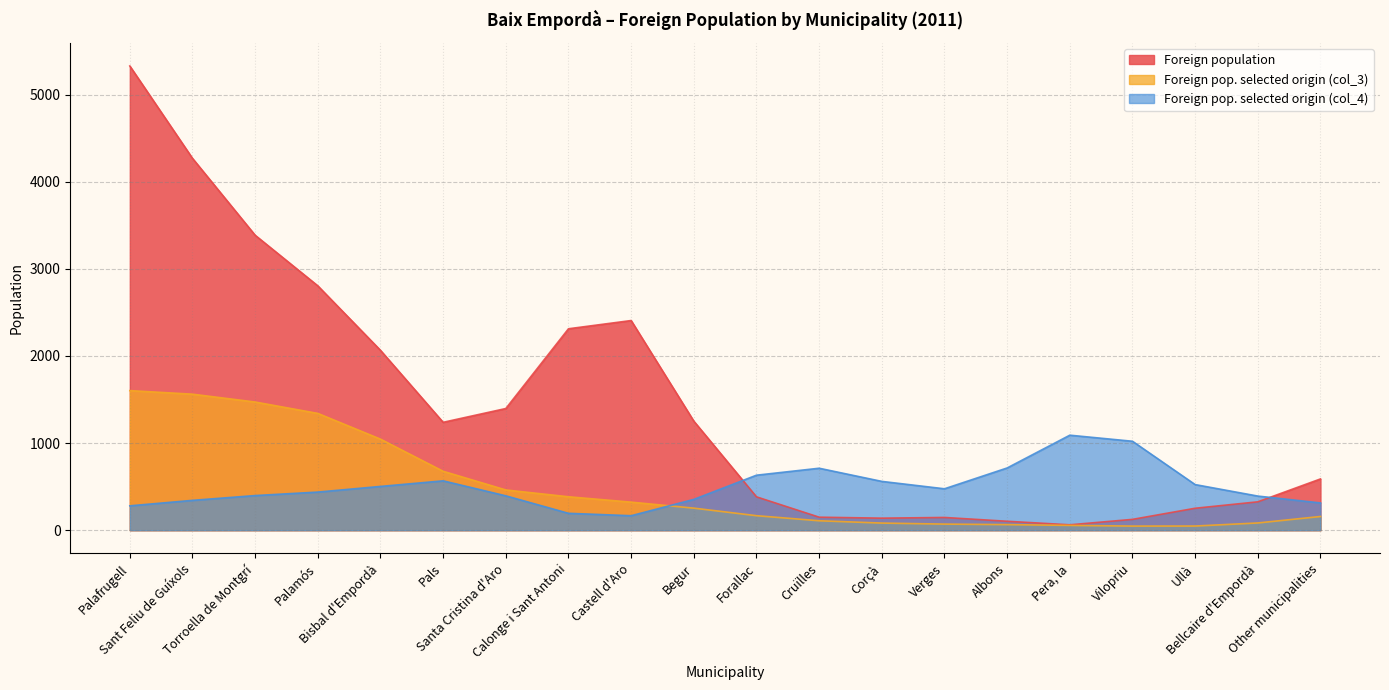

How many interior local valleys does the Foreign population series have?

3